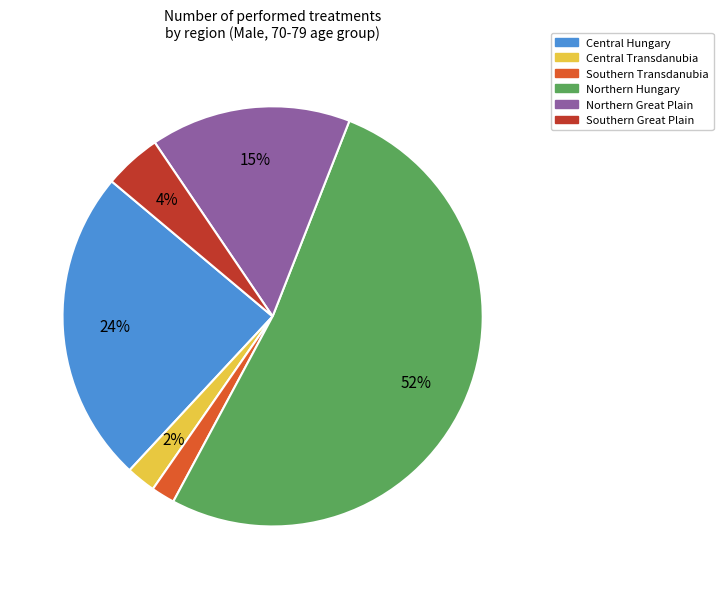

Is there any slice that represents more than half of the pie?

Yes